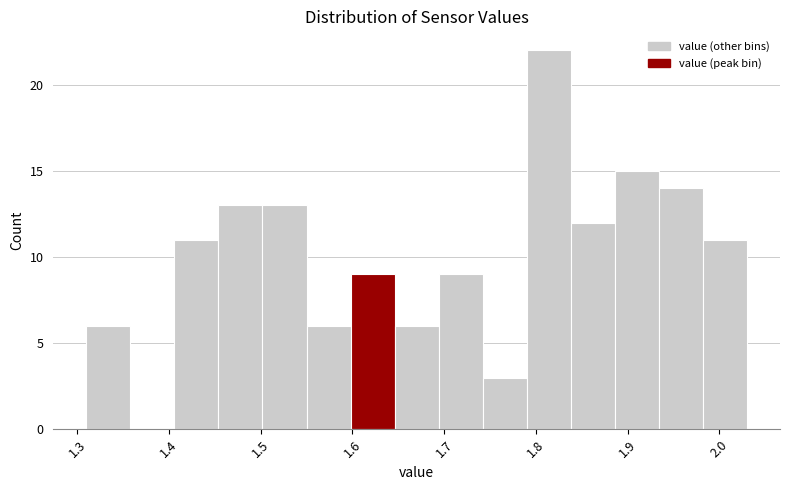

Reading left to right, list every bar in this chart as the range it spans on the x-axis followed by its height. Neither the bar edges nor the heights are printed on the chart, so give them approximately, as read against the axes.

1.310 to 1.358: 6
1.358 to 1.406: 0
1.406 to 1.454: 11
1.454 to 1.502: 13
1.502 to 1.550: 13
1.550 to 1.598: 6
1.598 to 1.646: 9
1.646 to 1.694: 6
1.694 to 1.742: 9
1.742 to 1.790: 3
1.790 to 1.838: 22
1.838 to 1.886: 12
1.886 to 1.934: 15
1.934 to 1.982: 14
1.982 to 2.030: 11